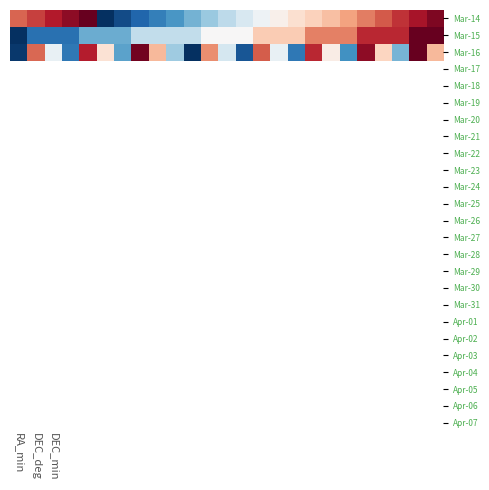

What is the greatest value displayed?

1.0